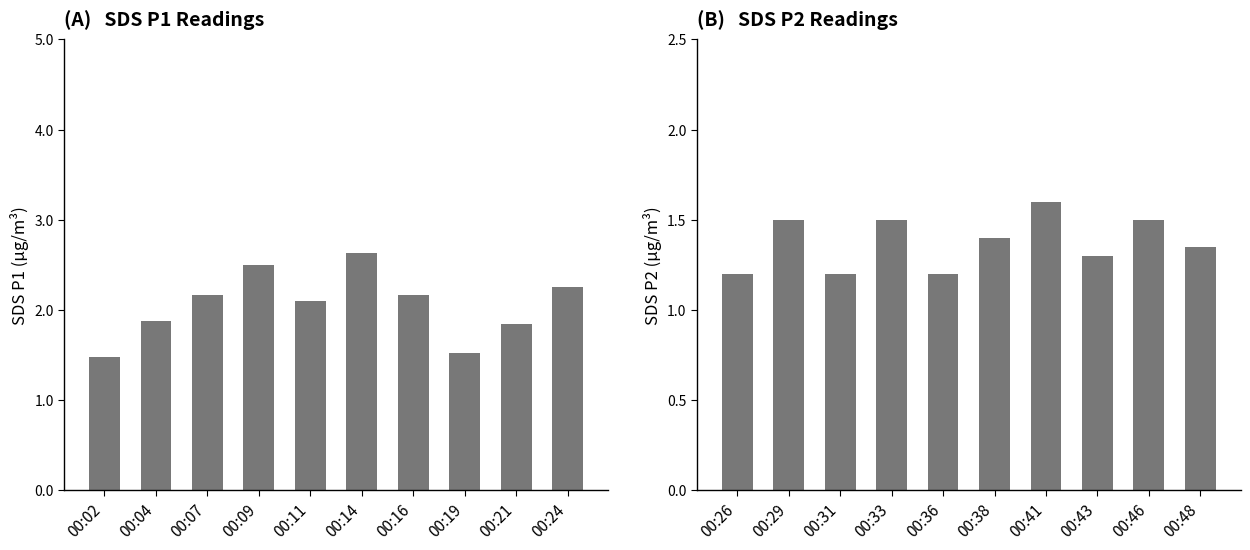

How many data points in SDS_P1 are above 2?

6